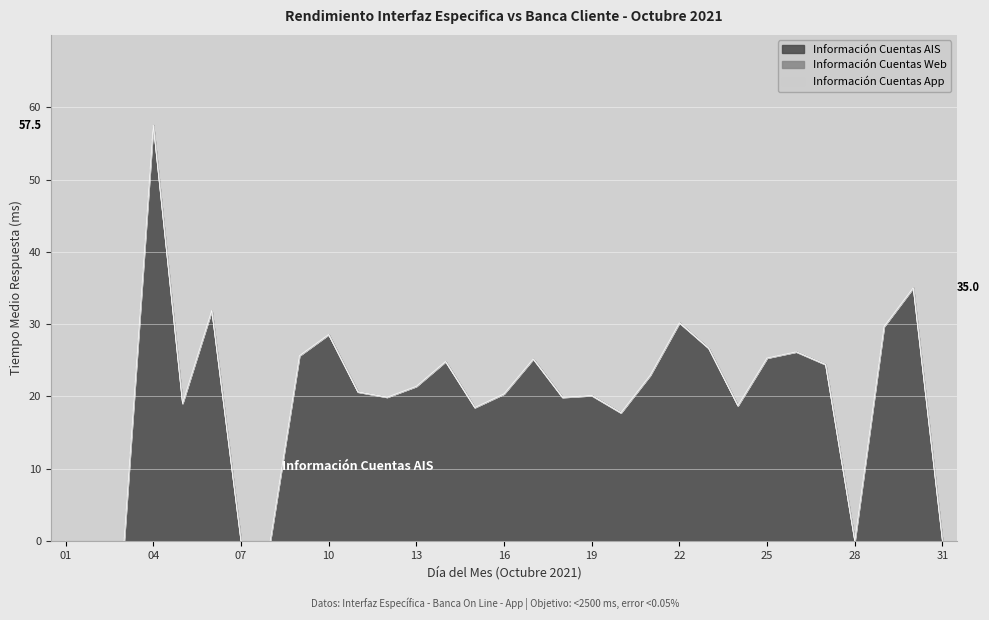

True or false: Información Cuentas App and Información Cuentas Web intersect in this chart.

False